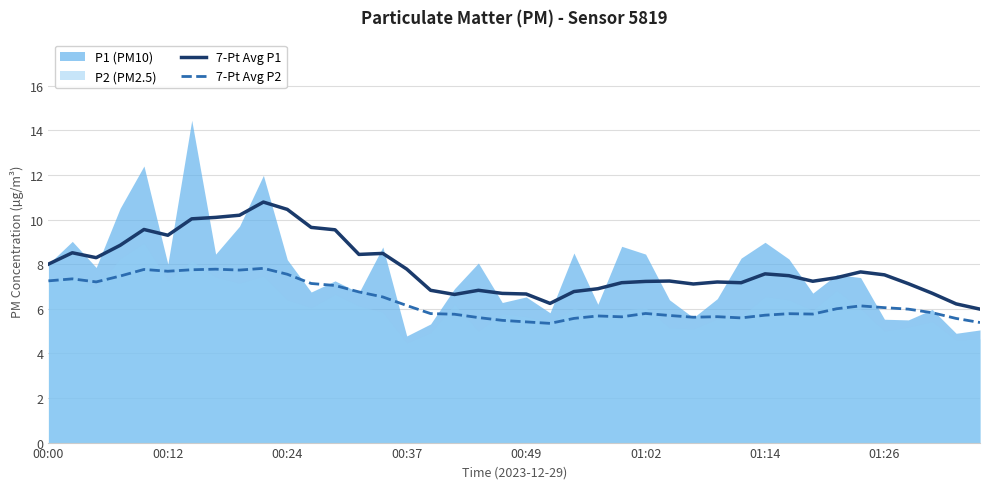

True or false: 7-Pt Avg P1 and 7-Pt Avg P2 intersect in this chart.

False